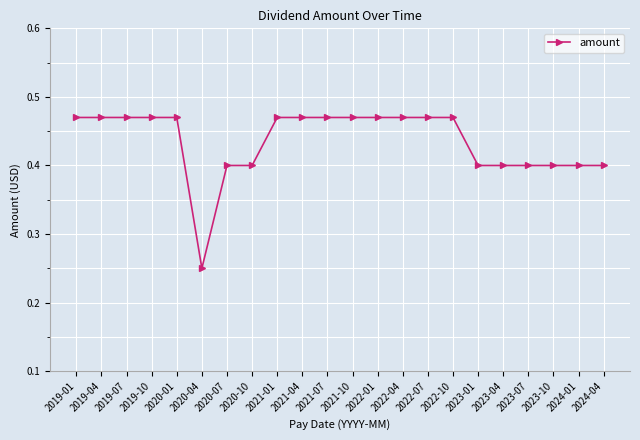

What is the label of the 2nd point from the left?

2019-04